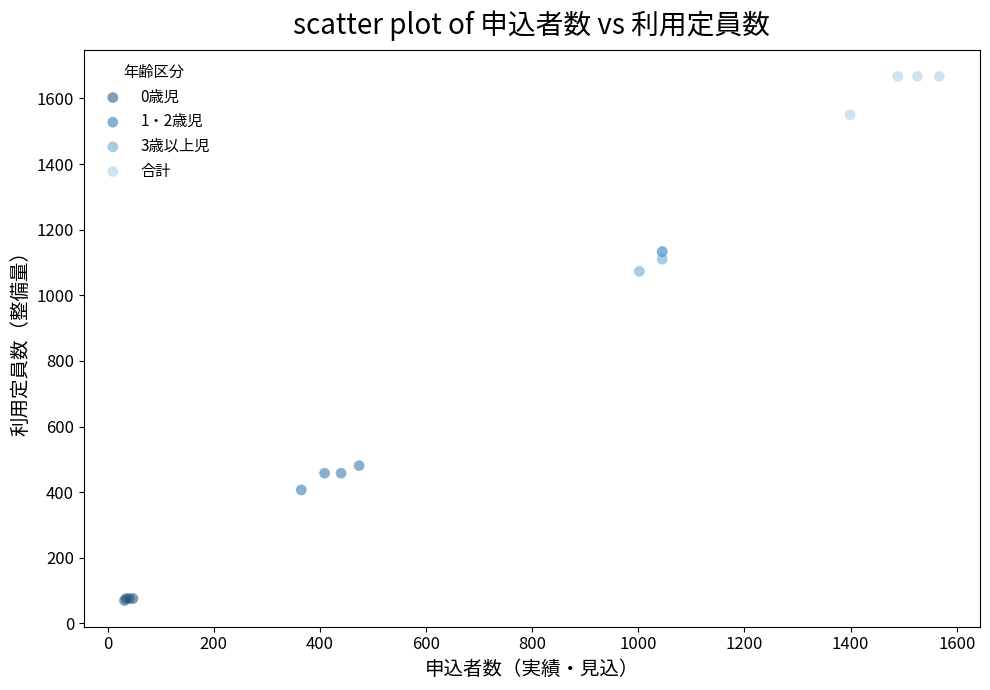

Which series contains the lowest Y value?

0歳児